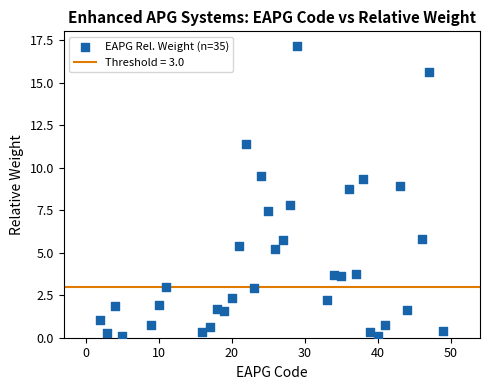

What is the range of Y values (max minus min)?

17.1